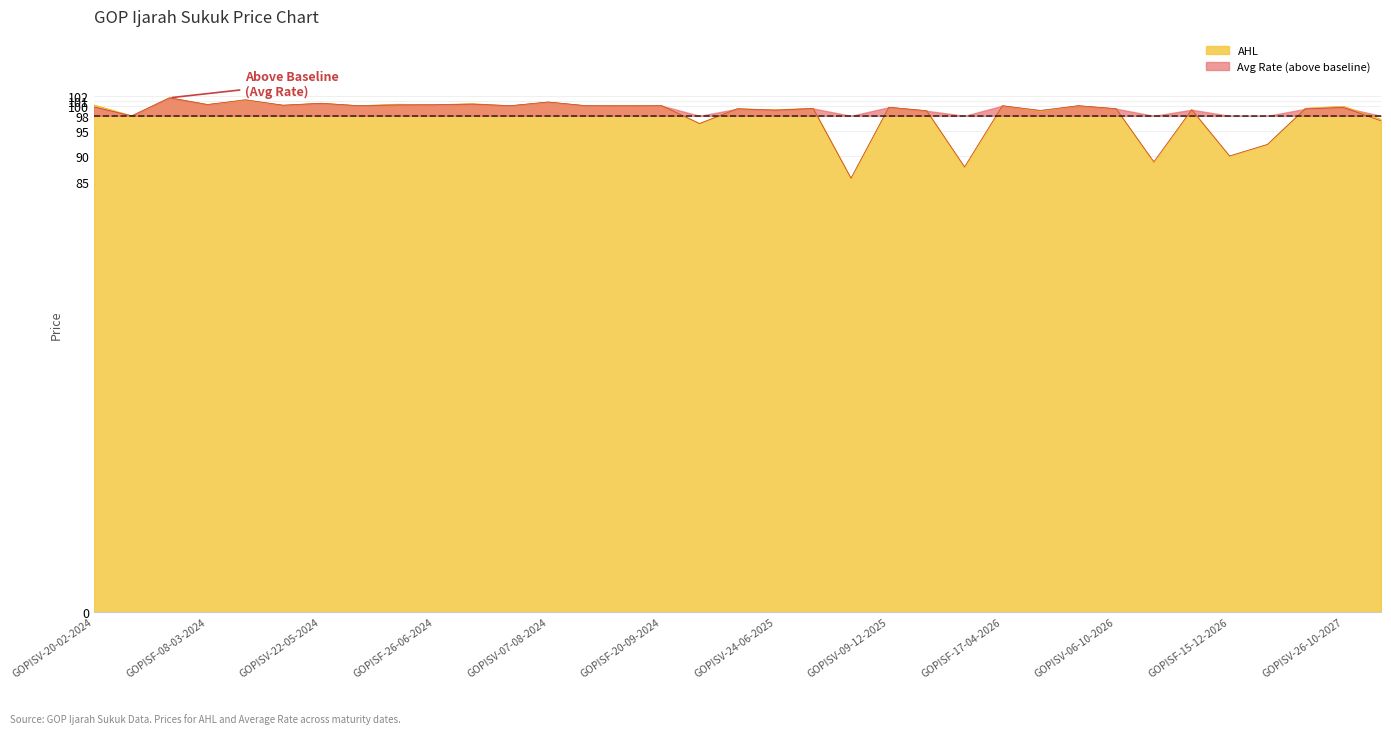

At how many categories does at least one series exceed 92?

31